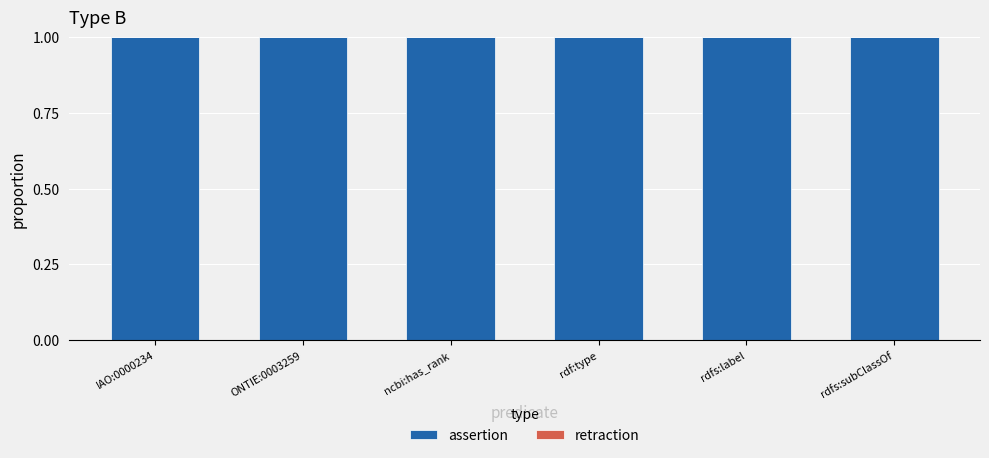

Between IAO:0000234 and rdfs:label, which is larger?

IAO:0000234